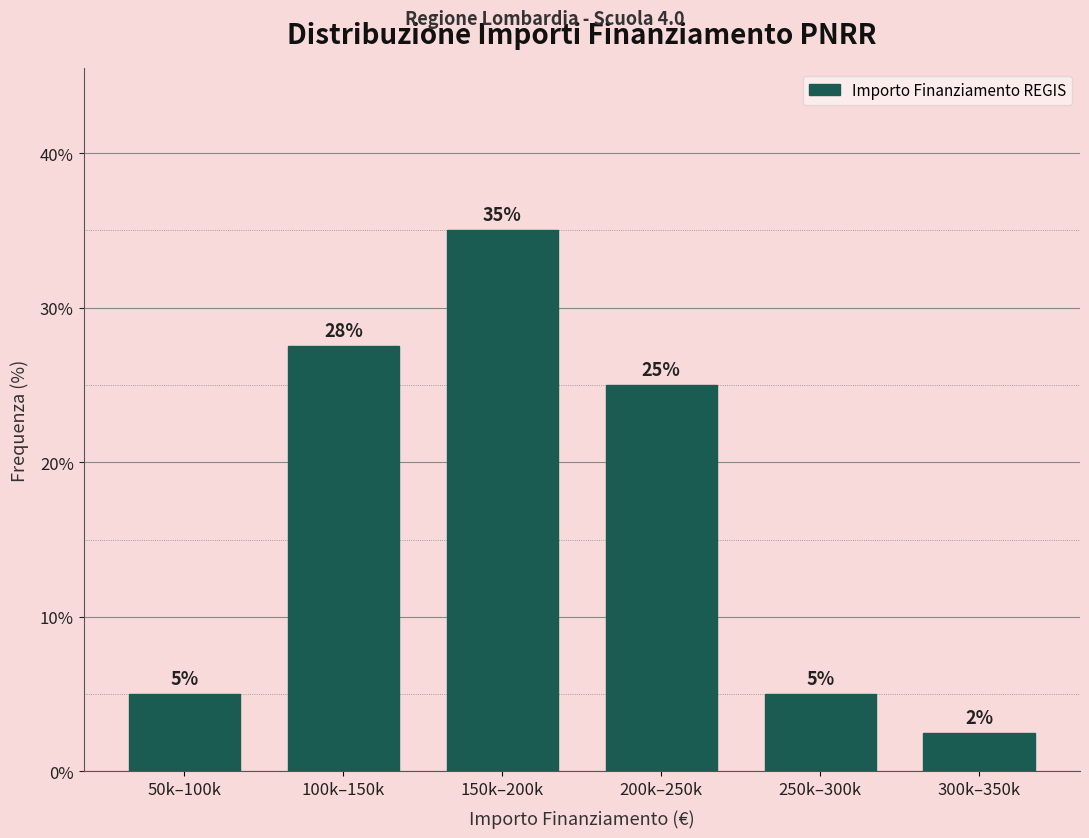

The chart shows a value of 13.4 at 100k–150k. True or false?

False